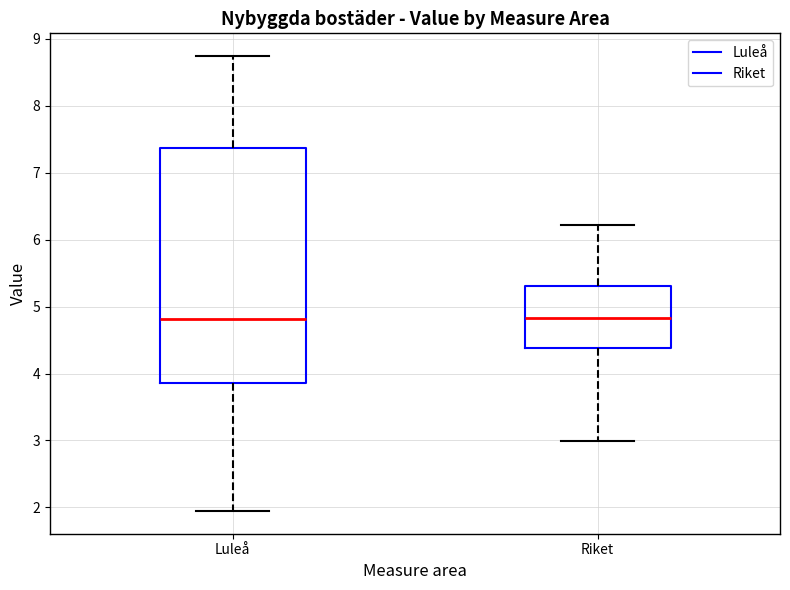

Which box is the tallest, from its lower edge to its upper edge?

Luleå